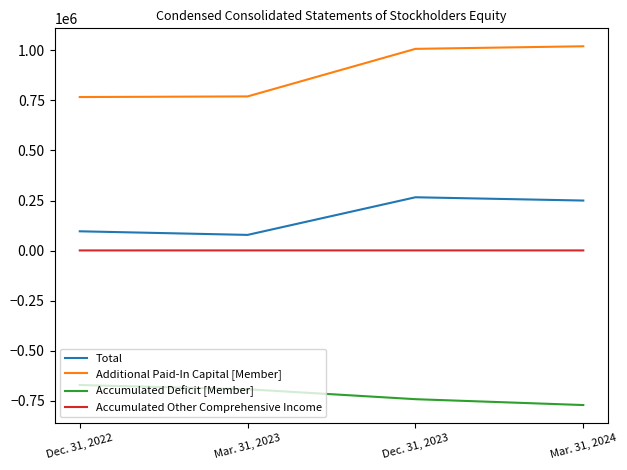

Does the chart have visible grid lines?

No